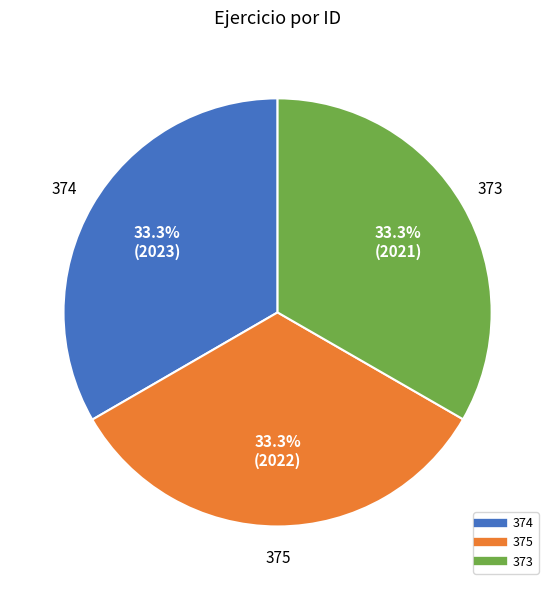

How much of the chart is everything except 374?

66.7%